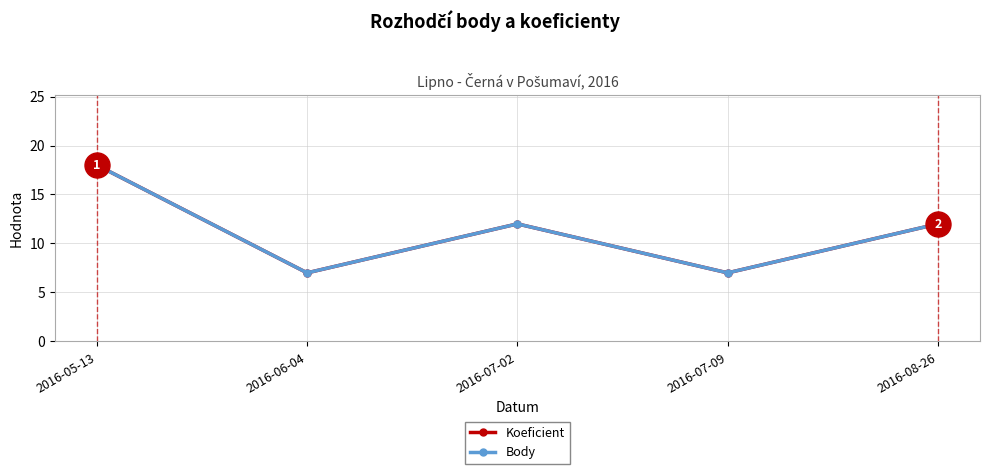

Does the chart have visible grid lines?

Yes